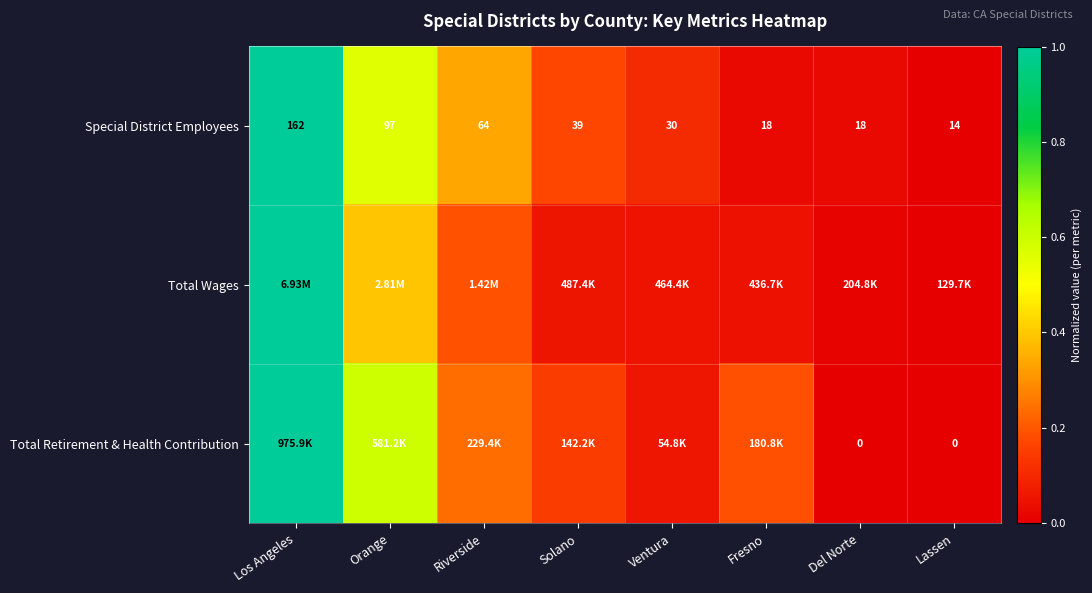

How many categories are shown in the chart?

8